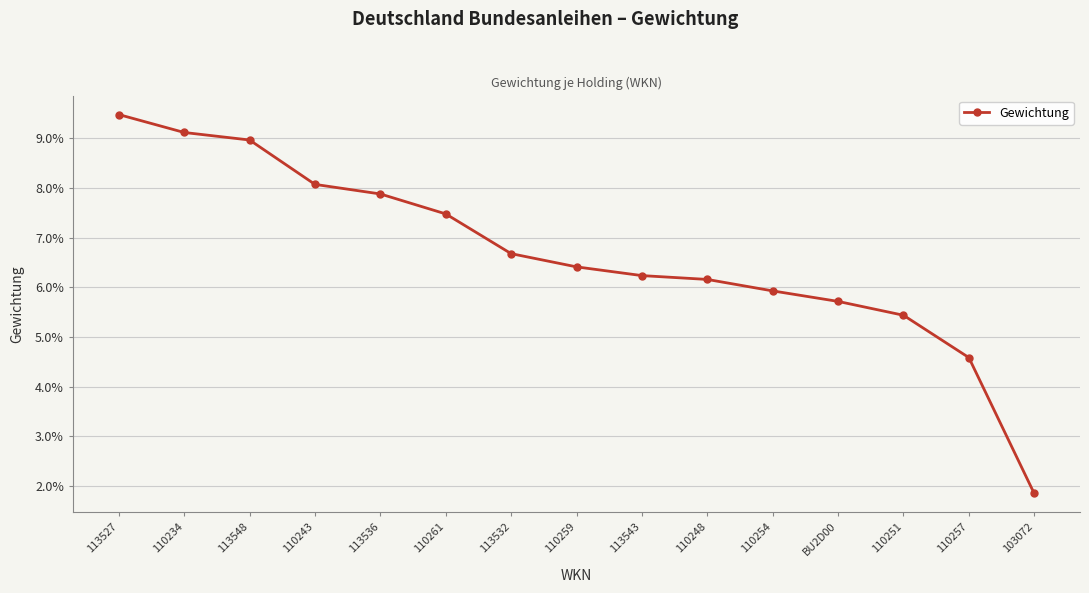

Reading right to left, extract all data points from this chart.

103072=0.0	110257=0.0	110251=0.1	BU2D00=0.1	110254=0.1	110248=0.1	113543=0.1	110259=0.1	113532=0.1	110261=0.1	113536=0.1	110243=0.1	113548=0.1	110234=0.1	113527=0.1